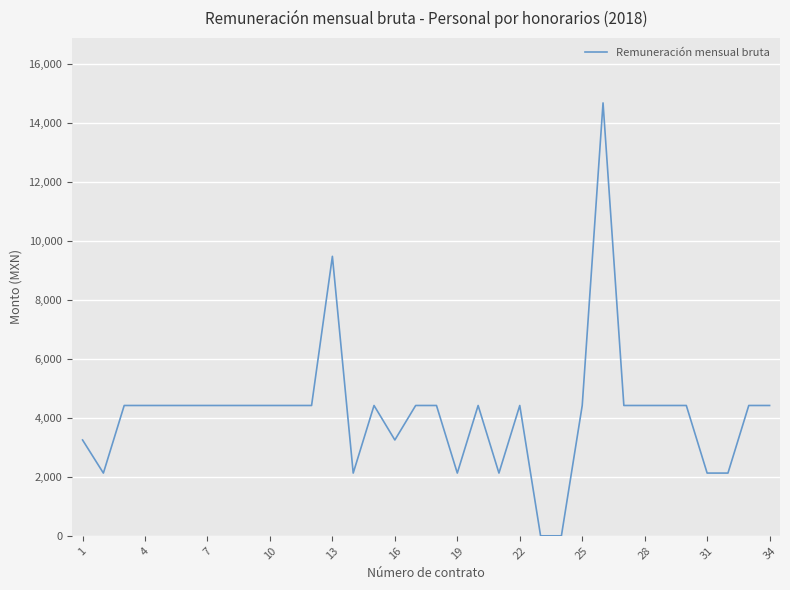

What is the difference between the maximum and minimum values?

14680.3